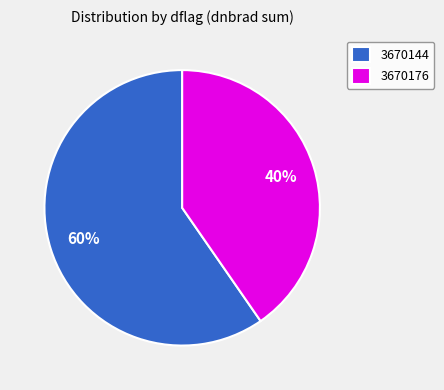

Is there any slice that represents more than half of the pie?

Yes